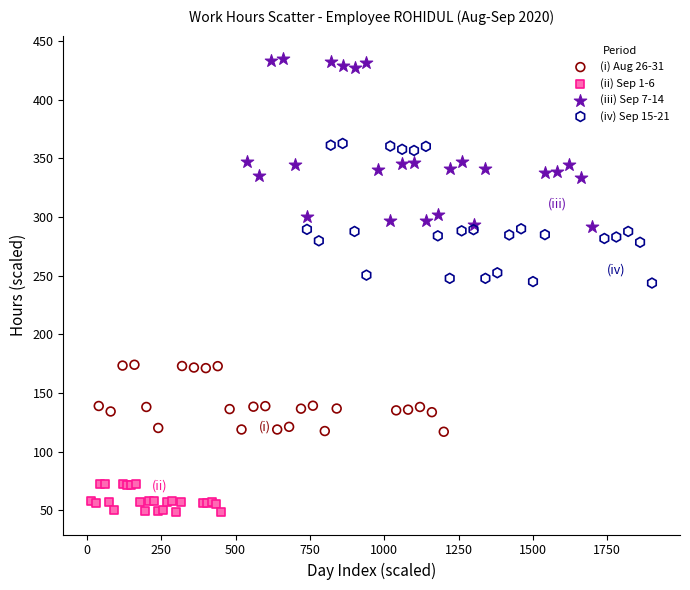

Which series reaches the minimum Y coordinate?

(ii) Sep 1-6